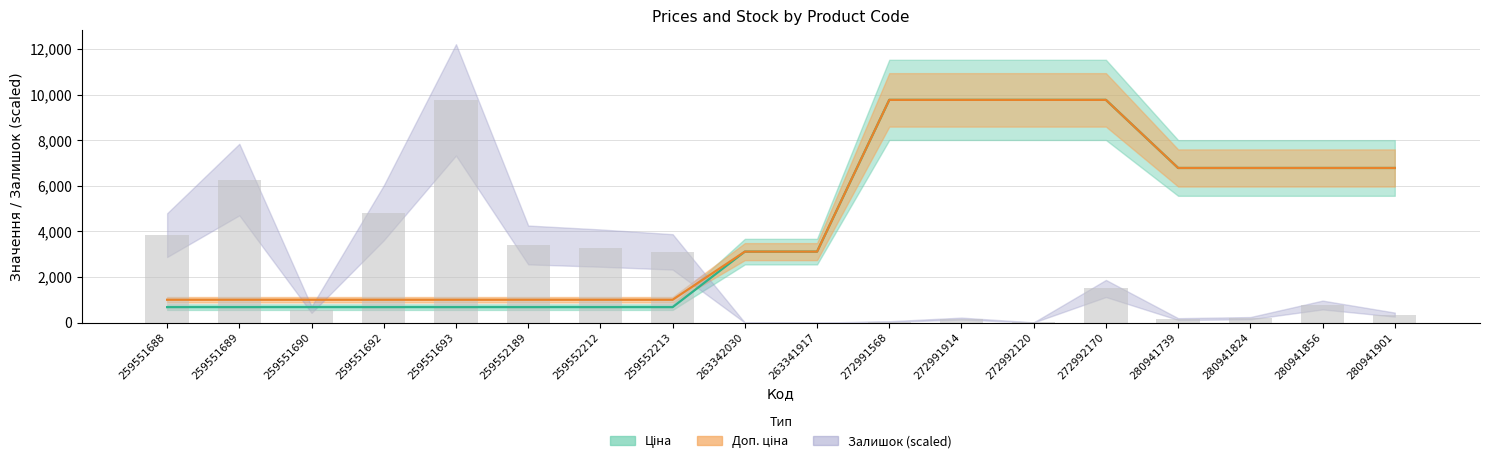

What is the difference between the Залишок values at 280941856 and 263342030?

773.8